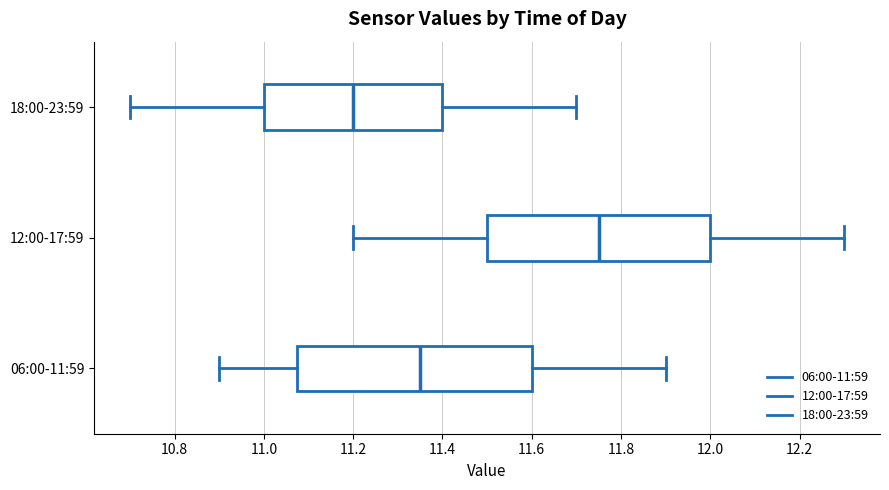

Reading bottom to top, transcribe this box plot: for each box, give where its median line is, the range the box spans, and where its two whiskers end, as read against the x-axis. The values are not printed on the chart, so give them approximately, as read against the axis.

06:00-11:59: median 11.36, box 11.08 to 11.60, whiskers 10.90 to 11.90
12:00-17:59: median 11.76, box 11.50 to 12.00, whiskers 11.20 to 12.30
18:00-23:59: median 11.20, box 11.00 to 11.40, whiskers 10.70 to 11.70